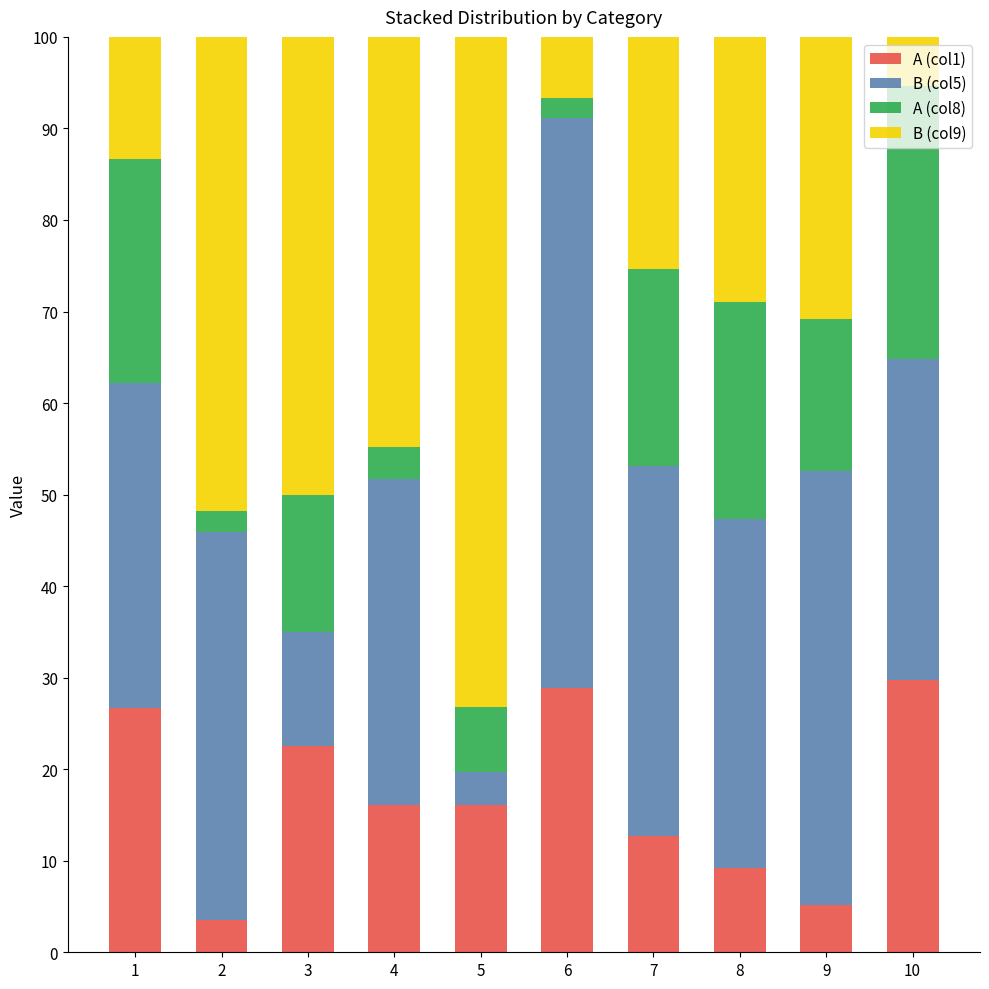

What is the total value across all series at 4?

100.0